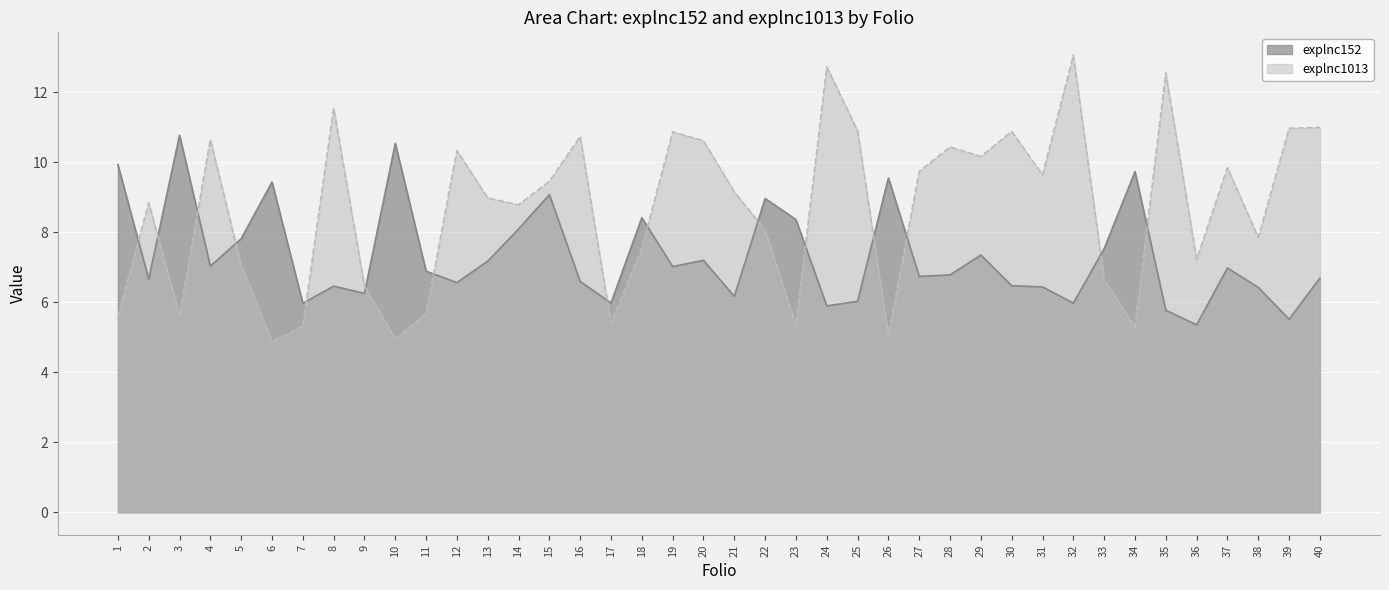

At which category is the sum across all series the highest?

32